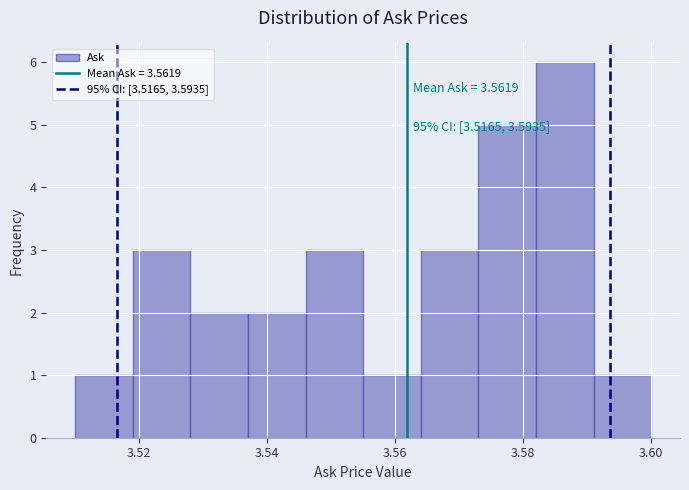

Which range on the x-axis has the tallest bar?

3.582 to 3.591